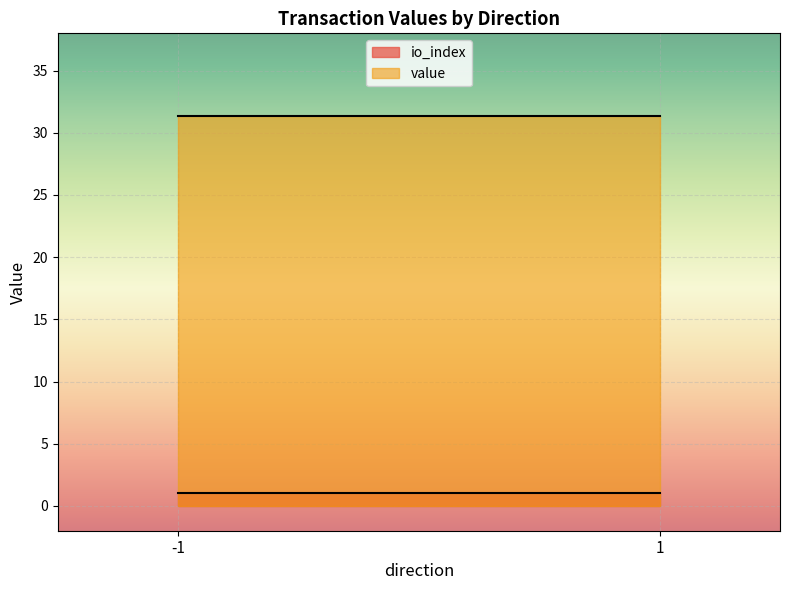

Rank the series by their maximum value, from lowest to highest.

io_index, value